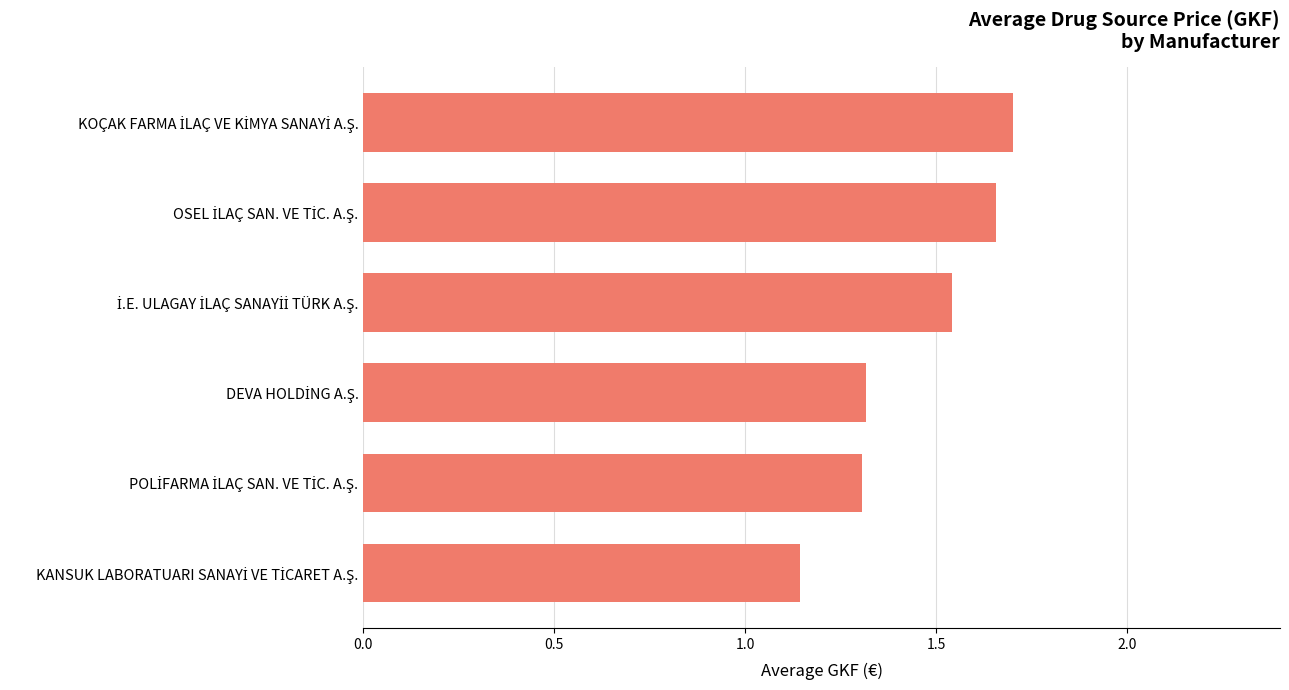

What is the sum of all values?

8.7